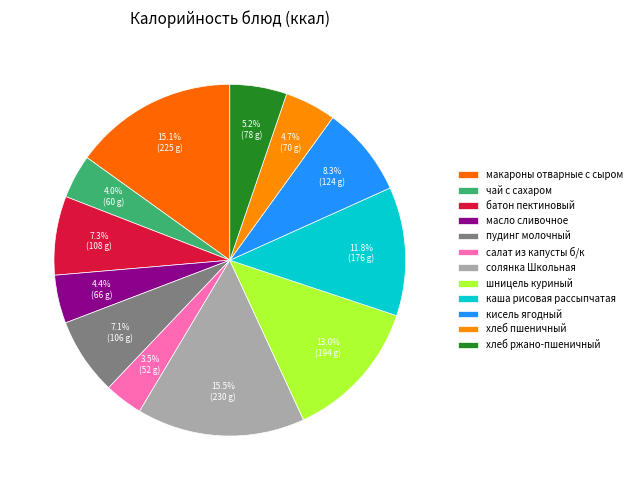

How many segments does this pie chart have?

12